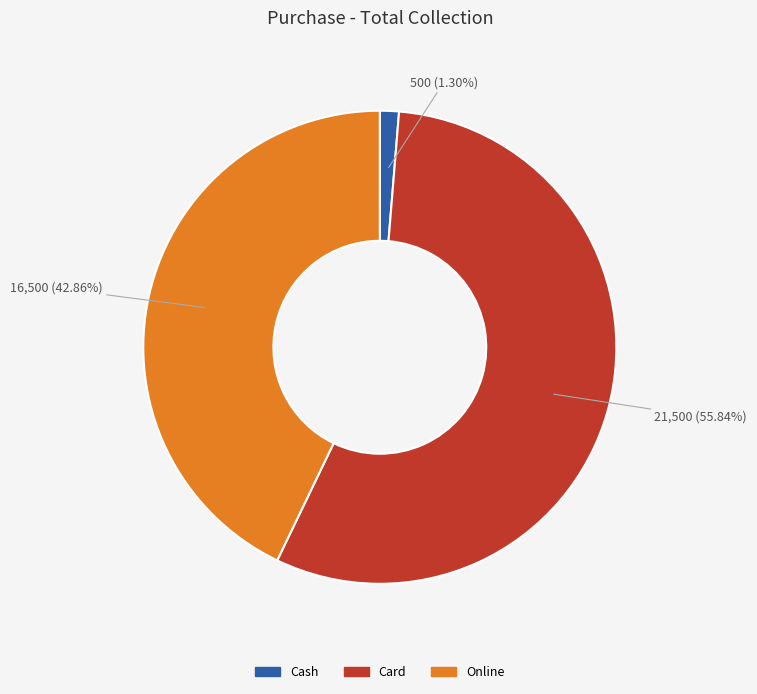

To the nearest percent, what is the average slice percentage?

33%